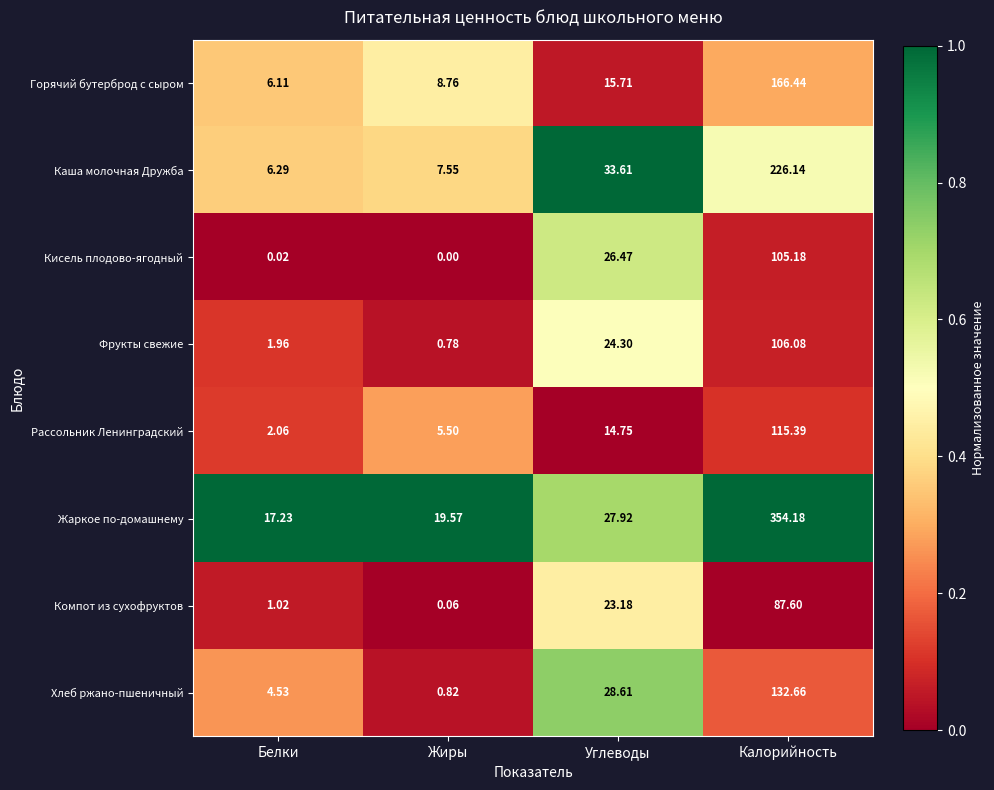

Which category has the lowest value across all series?

Жиры